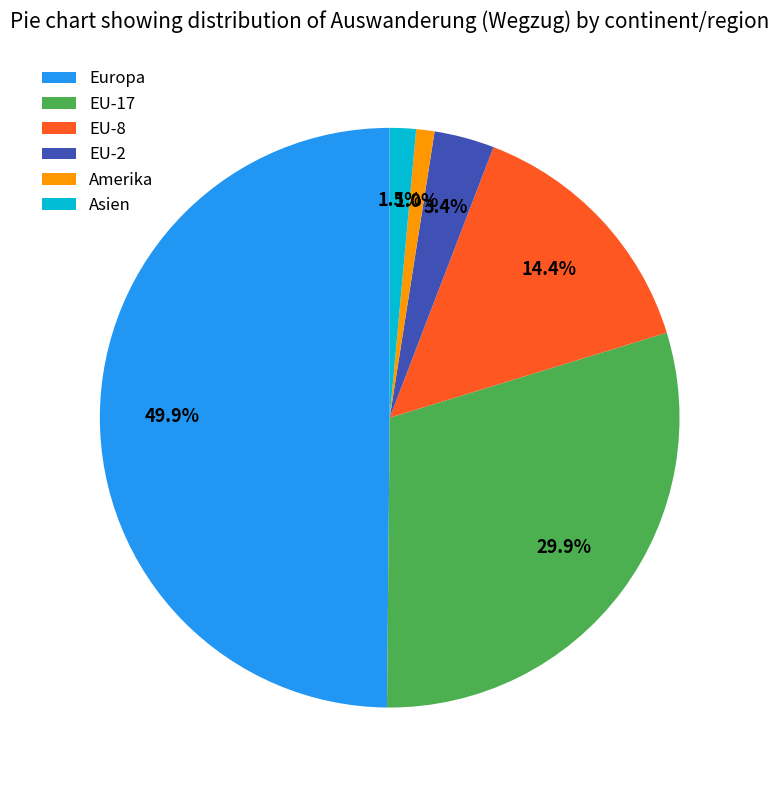

To the nearest percent, what is the difference between the largest and smallest slice percentages?

49%